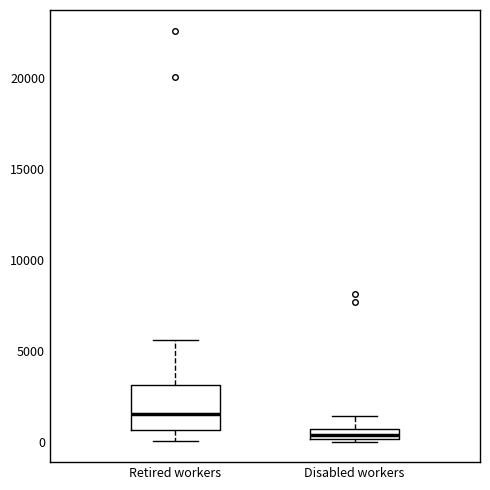

Comparing the boxes themselves (not the whiskers), which one is the tallest?

Retired workers